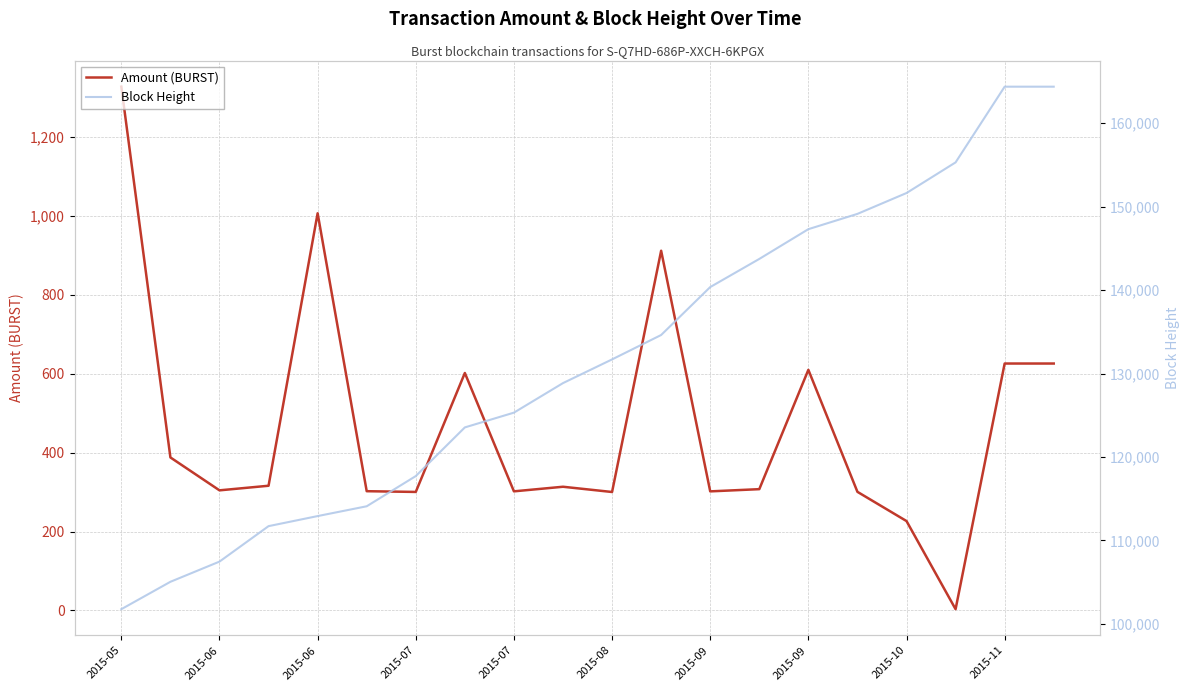

What is the difference between the Amount (BURST) values at 10 and 2015-07?

15.9